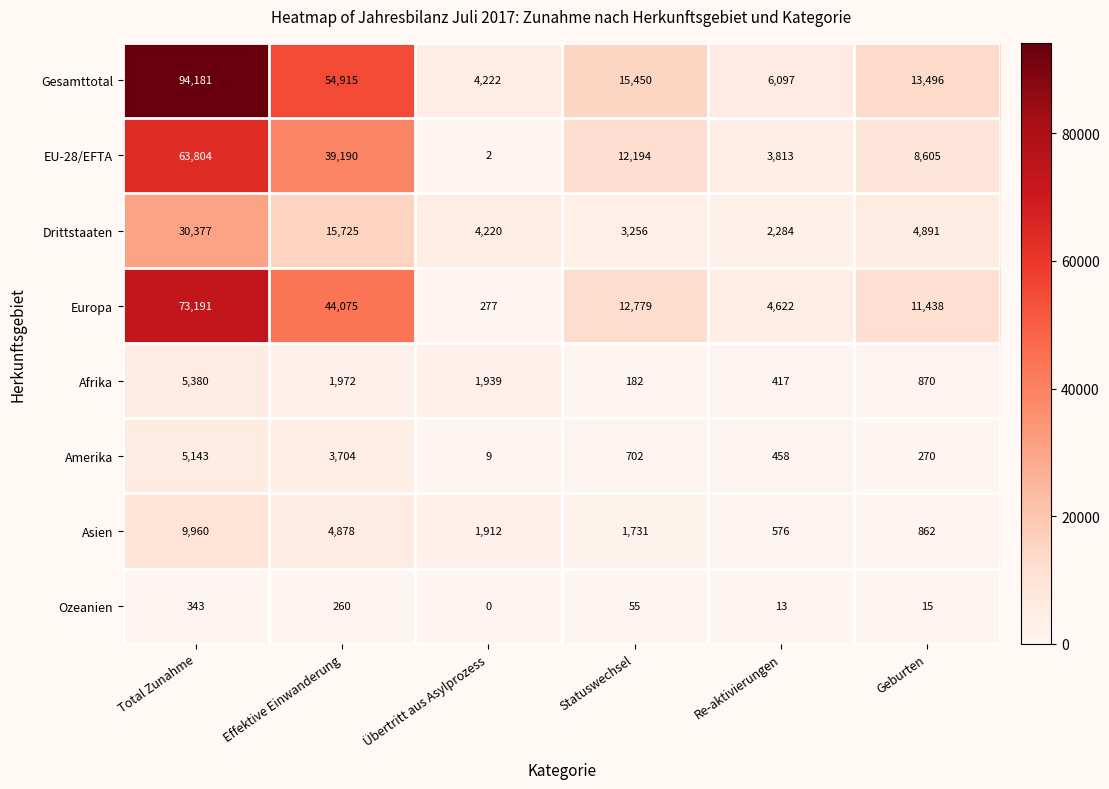

Which series has the largest range (max minus min)?

Gesamttotal